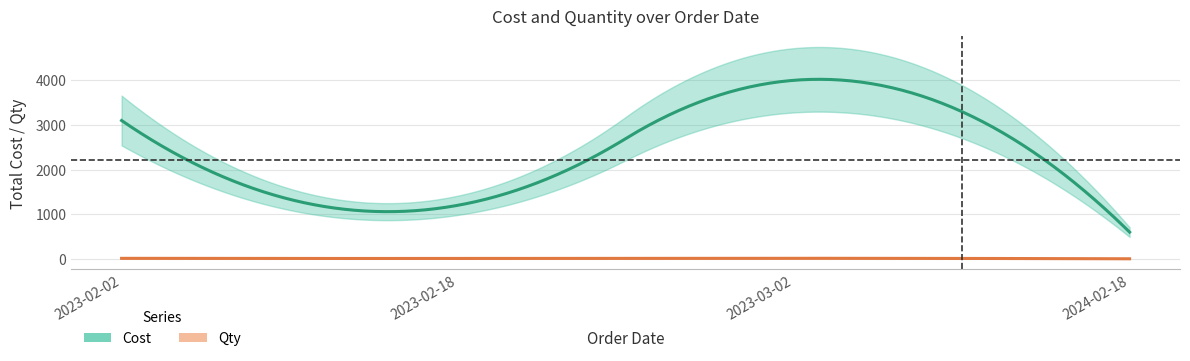

How many interior local valleys does the qty series have?

4